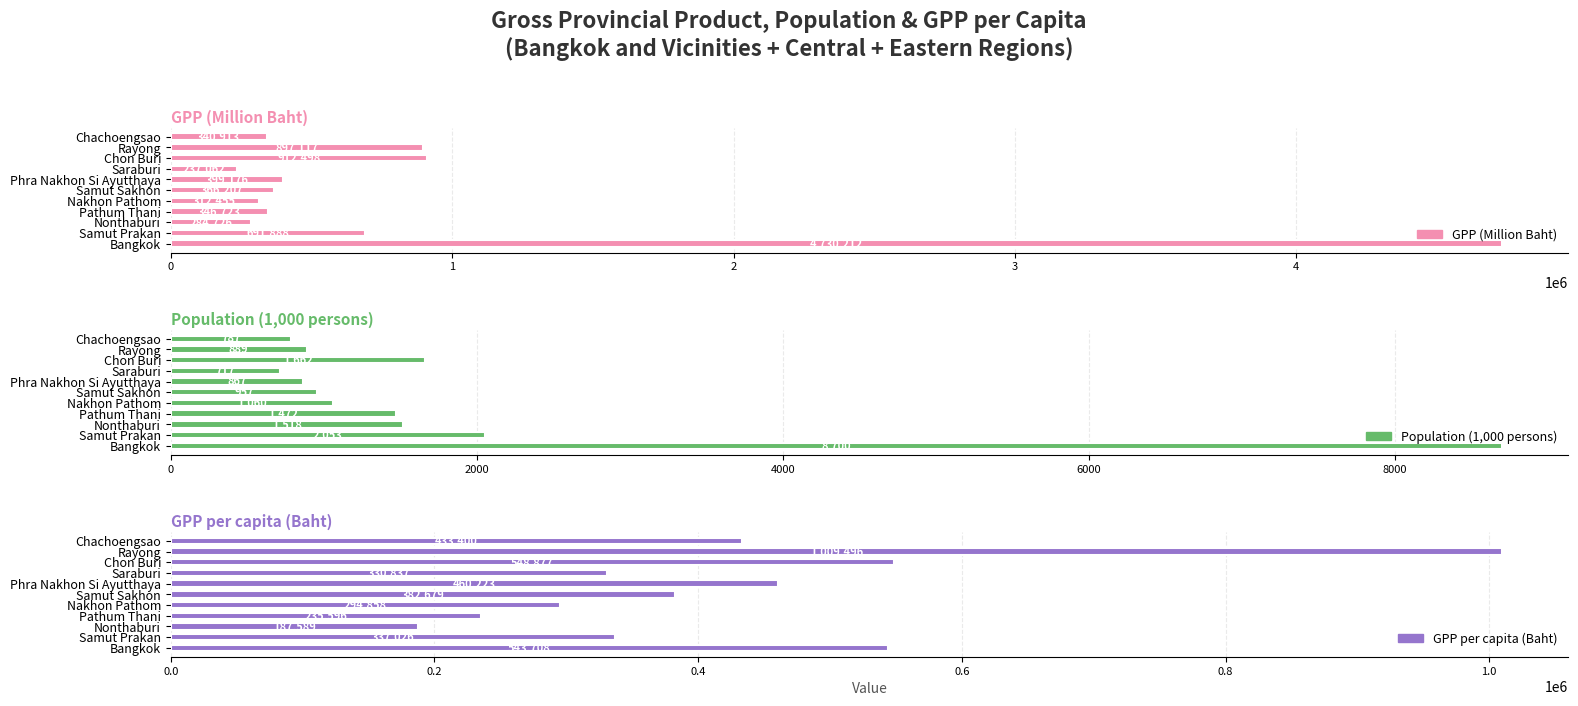

What is the sum of all GPP per capita (Baht) values?

4764289